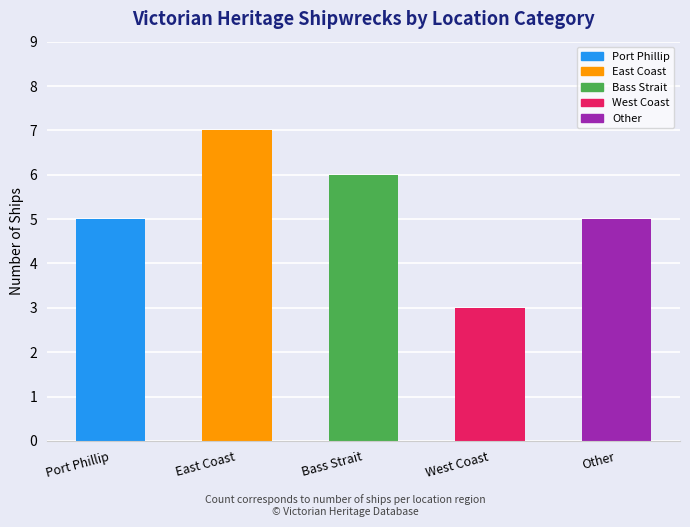

What is the sum of all values?

26